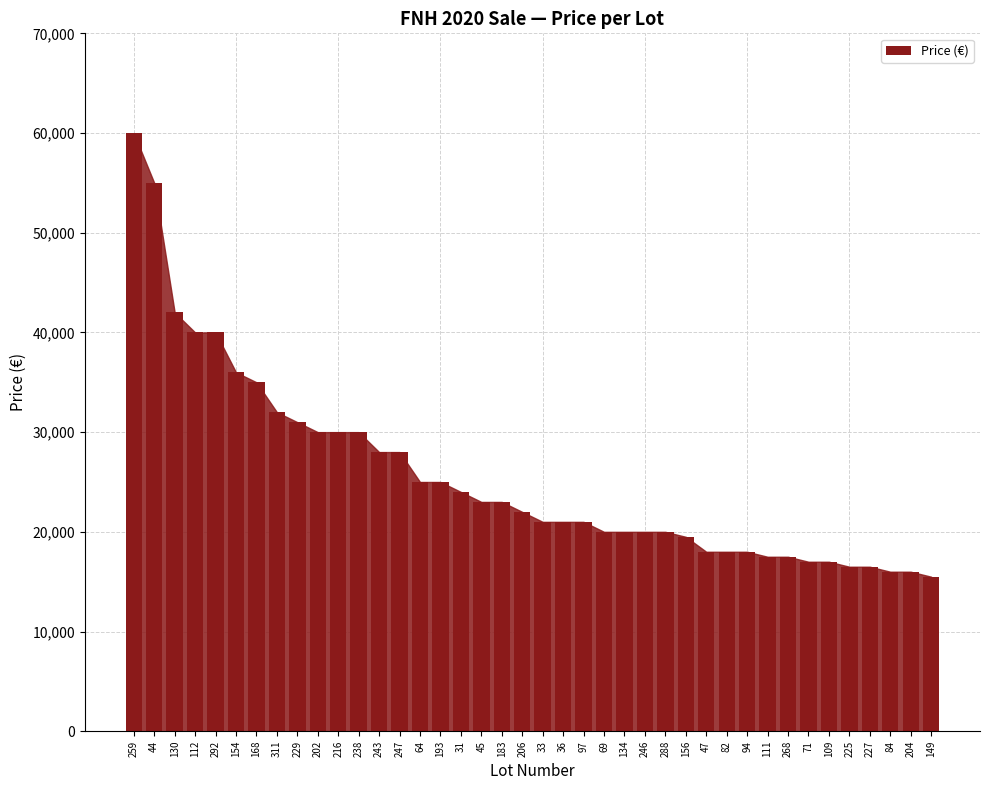

Which has a higher value, 216 or 259?

259